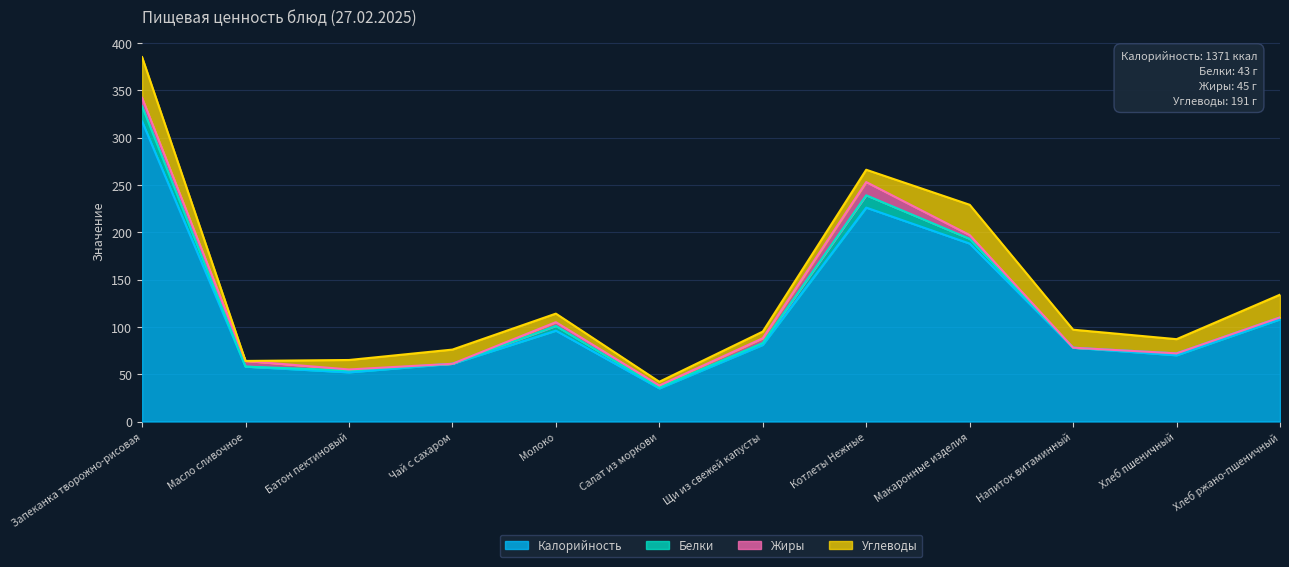

What position from the right is Салат из моркови?

7